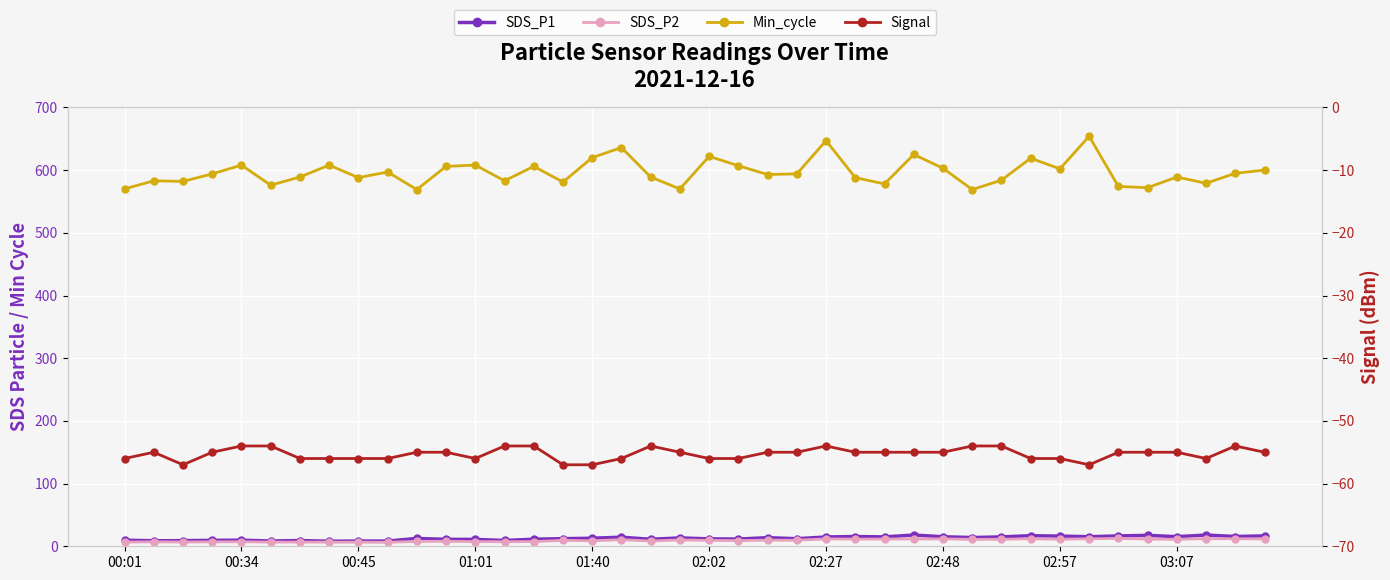

What is the average value of the Signal series?

-55.3